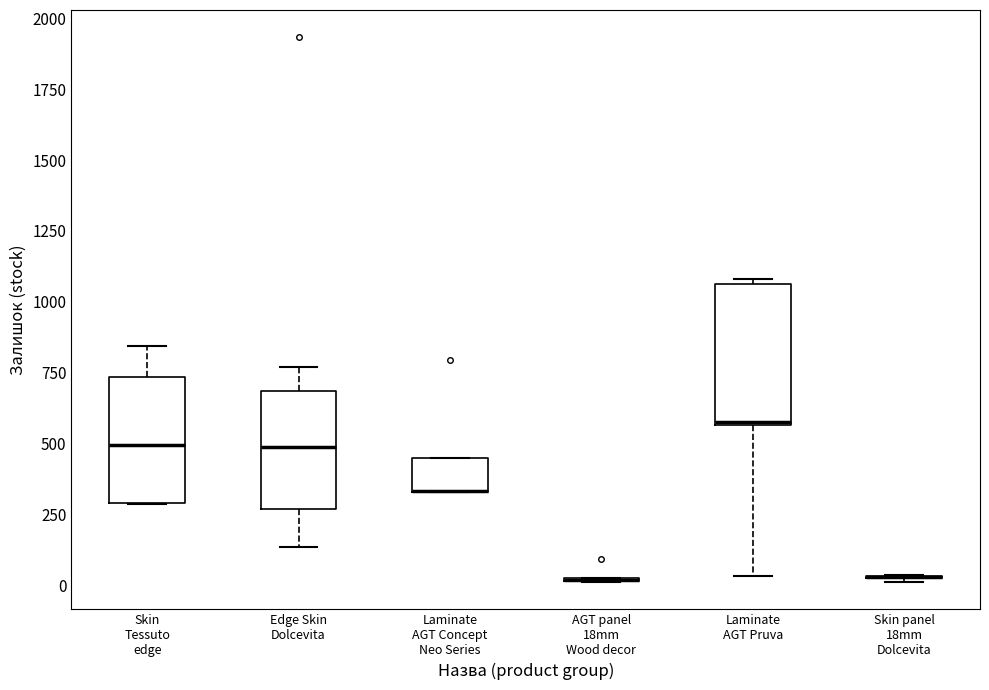

Where is the lower edge of the box for Laminate AGT Concept Neo Series on the y-axis? The values are not printed on the chart, so give them approximately, as read against the axis.

350